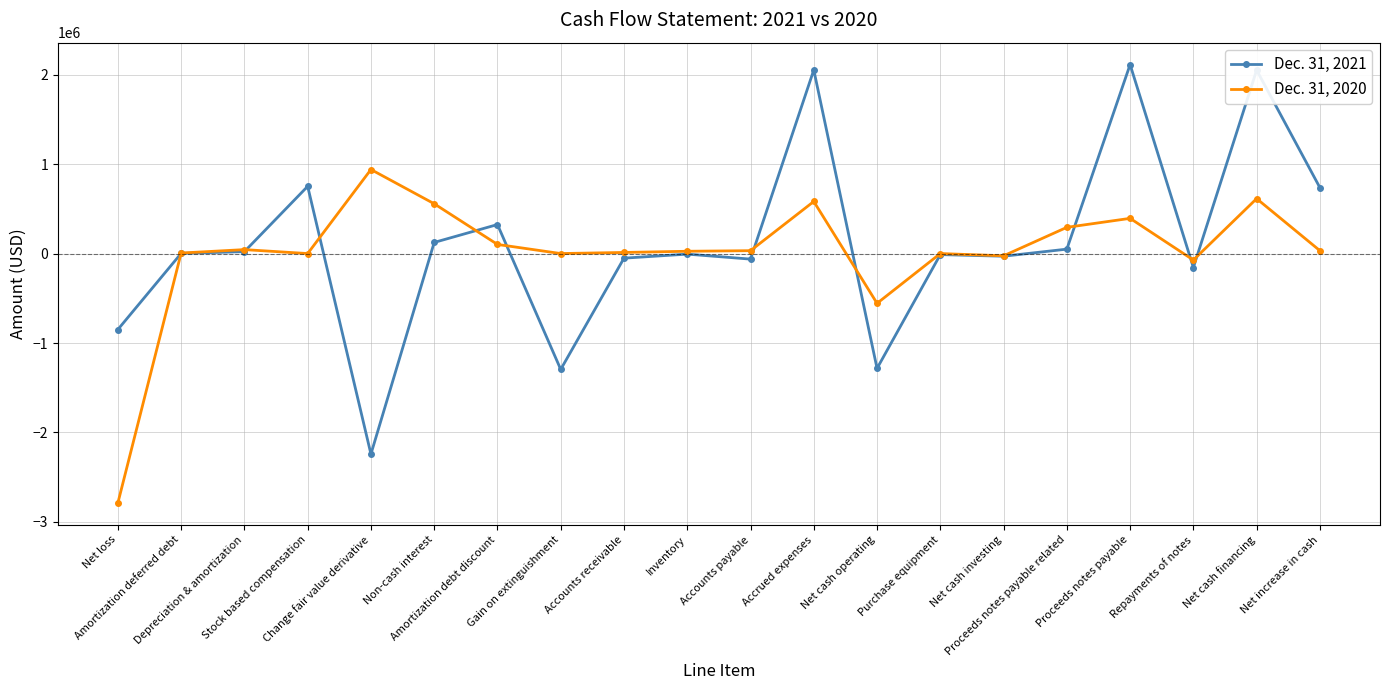

In Dec. 31, 2021, how many points are higher than both neighbors (excluding endpoints)?

7